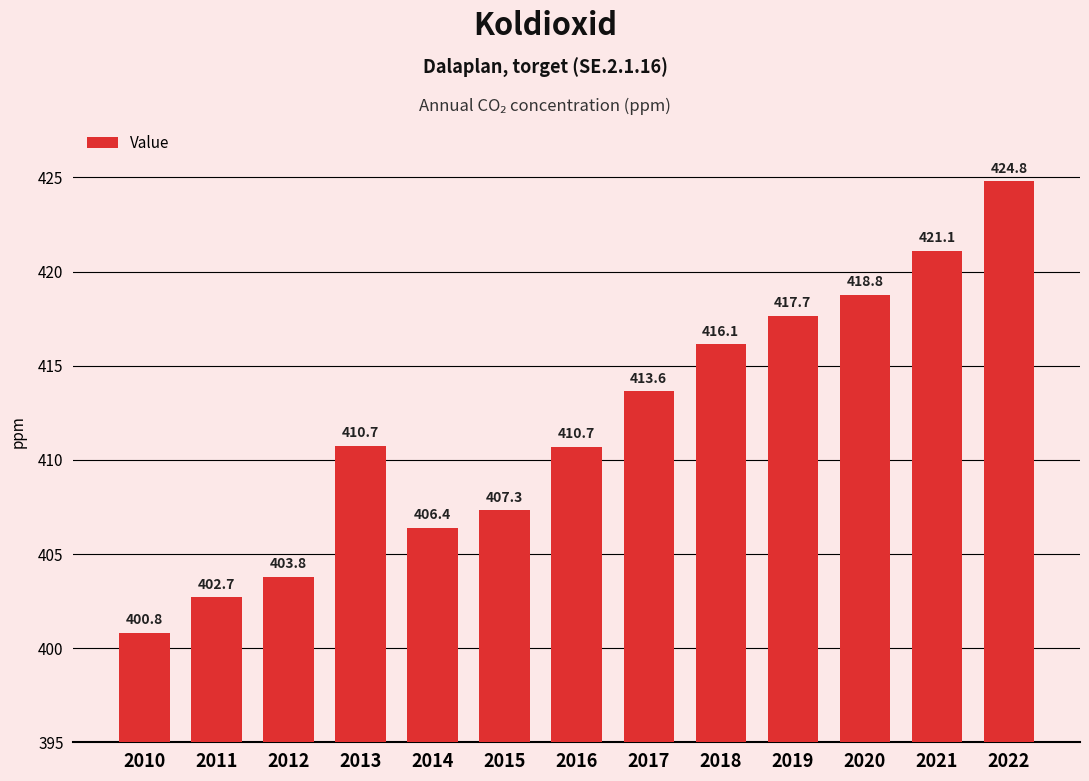

Is it true that the value at 2012 is 578.7?

False